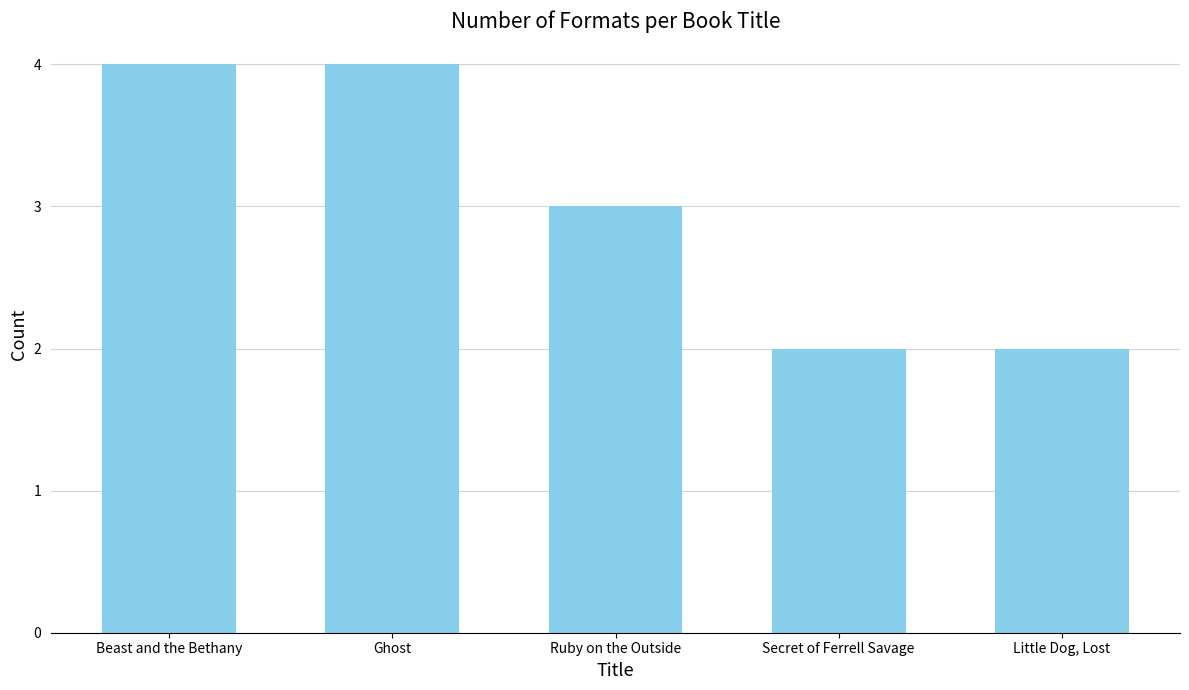

What is the average value?

3